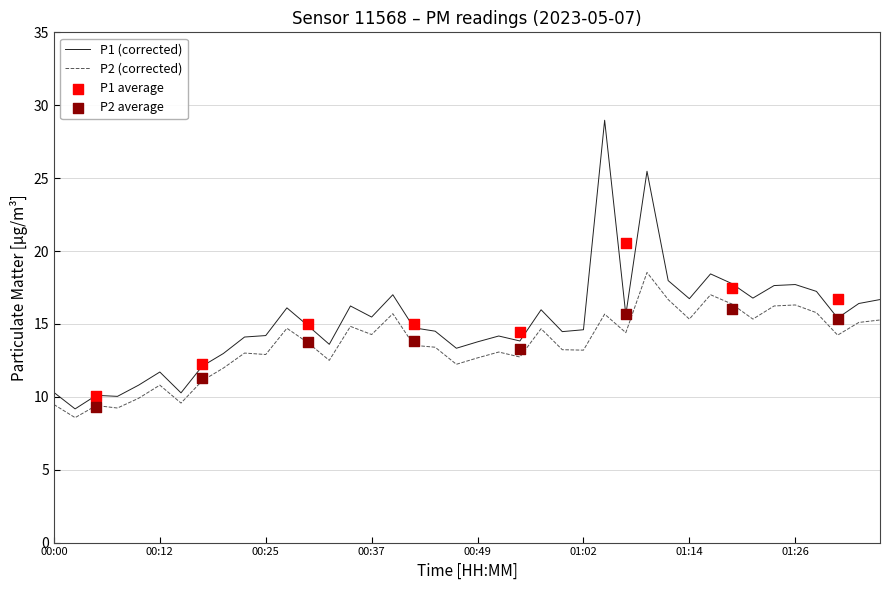

Which series has the largest total across all categories?

P1